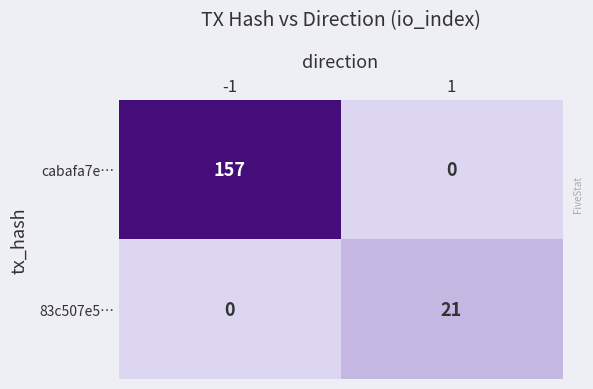

How many positive values does the cabafa7e… series have?

1